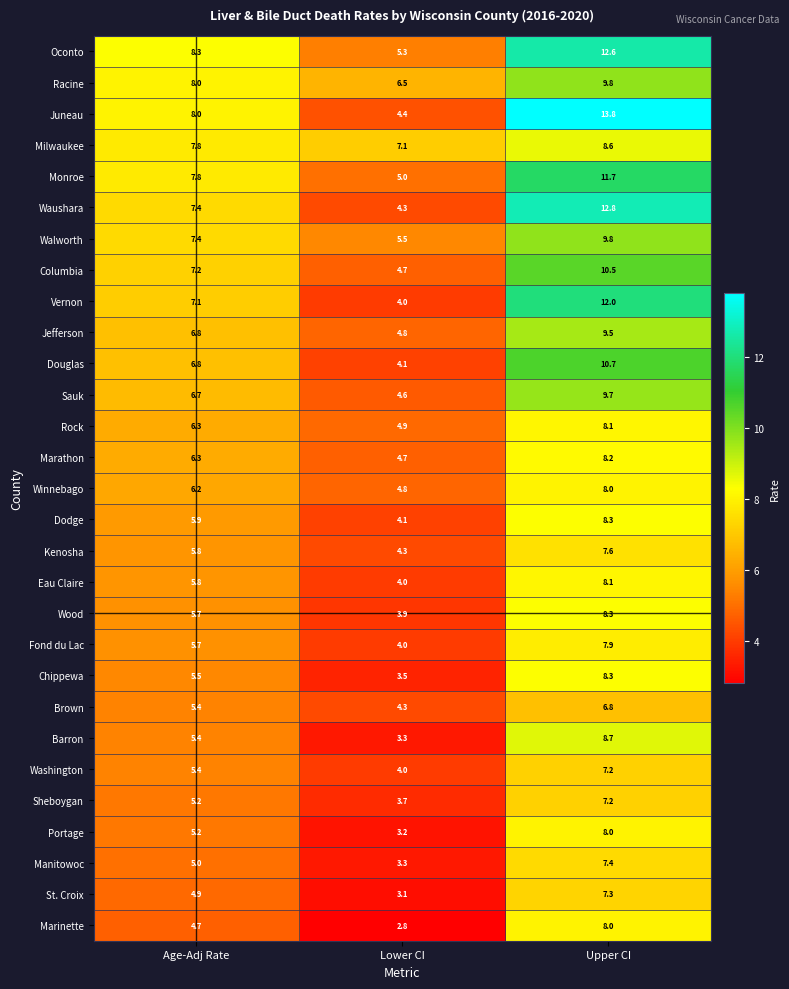

How many series are shown in this chart?

29